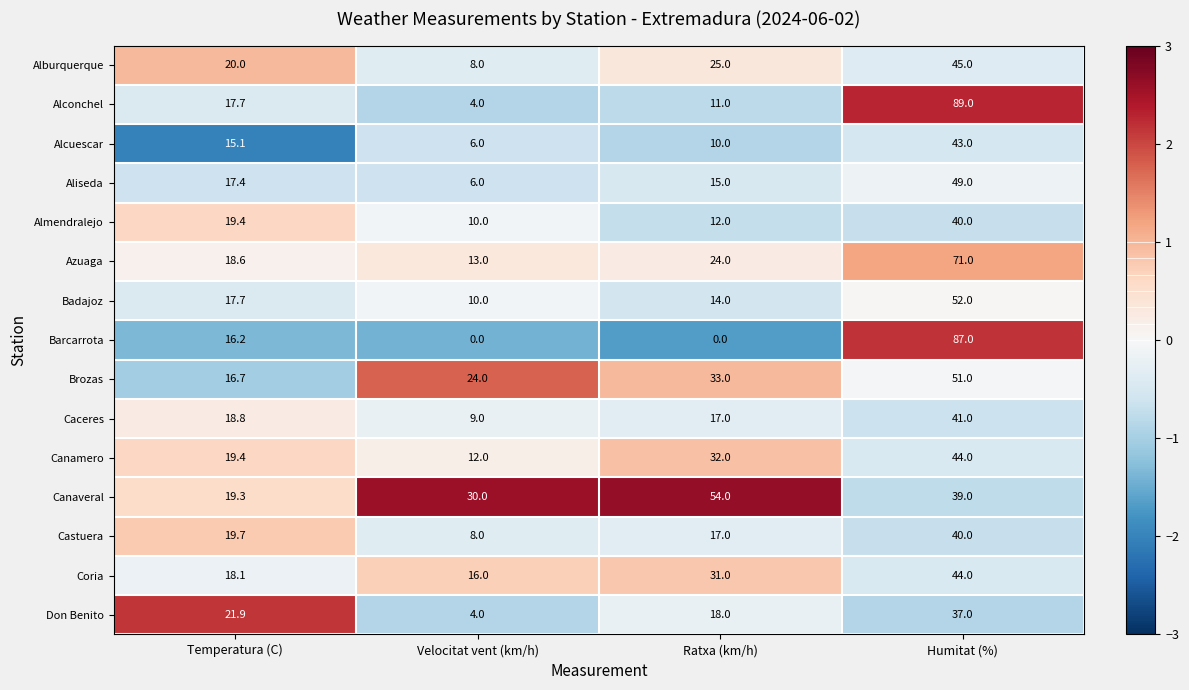

At which label does Caceres first exceed 18?

Temperatura (C)